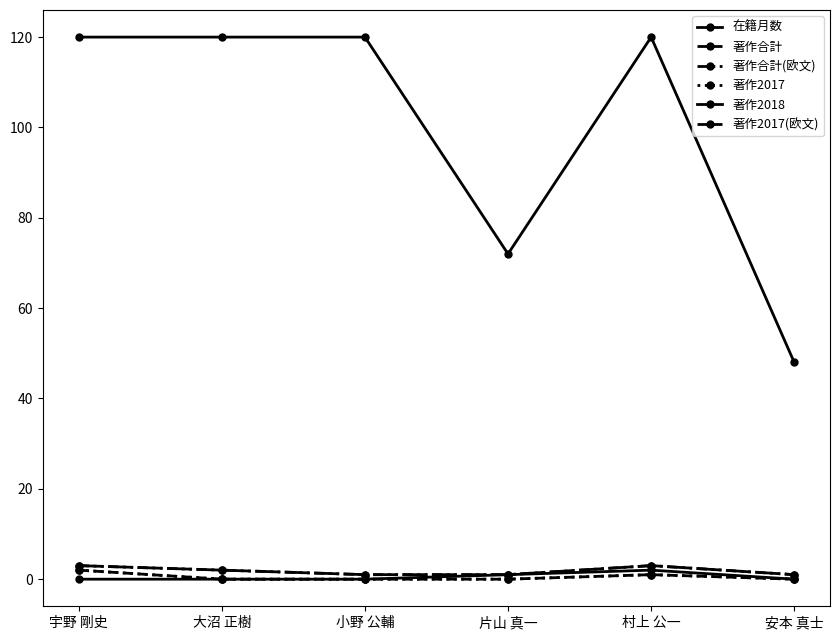

Which has a higher value, 小野 公輔 or 大沼 正樹?

小野 公輔